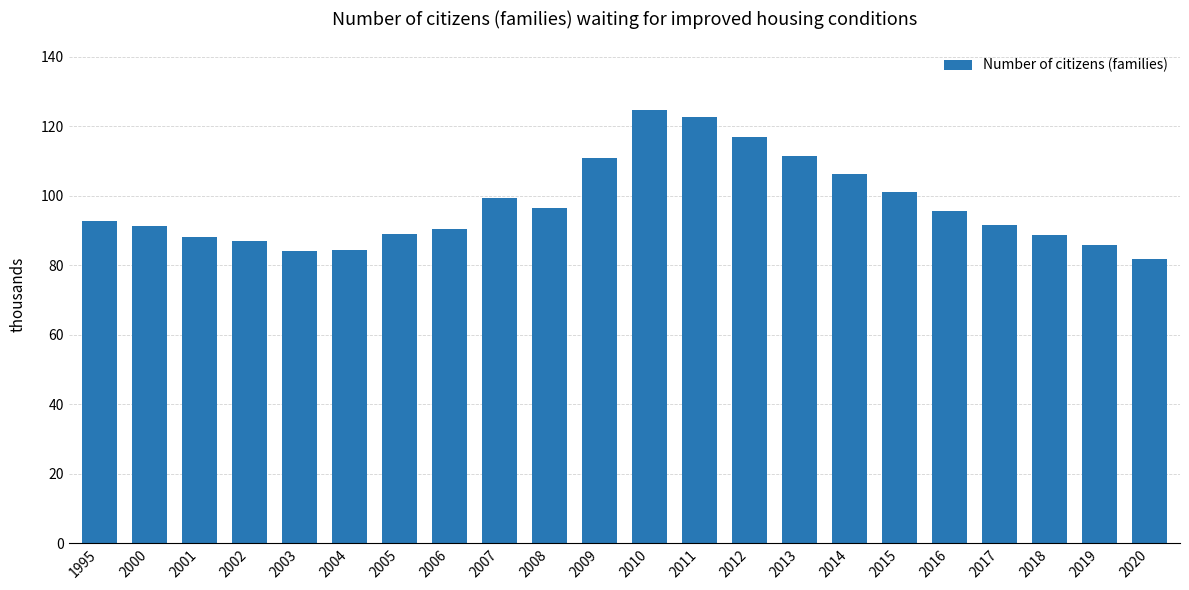

What is the value of the 4th bar from the left?

87.0